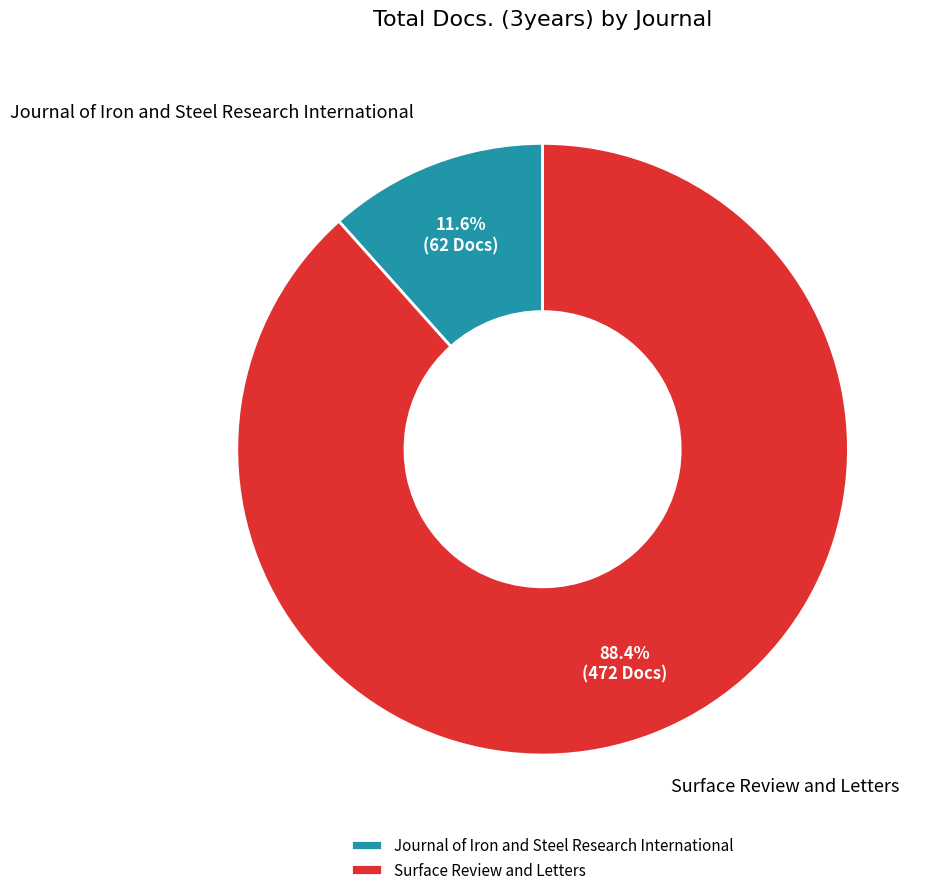

Combined, what portion of the pie is Surface Review and Letters and Journal of Iron and Steel Research International?

100.0%